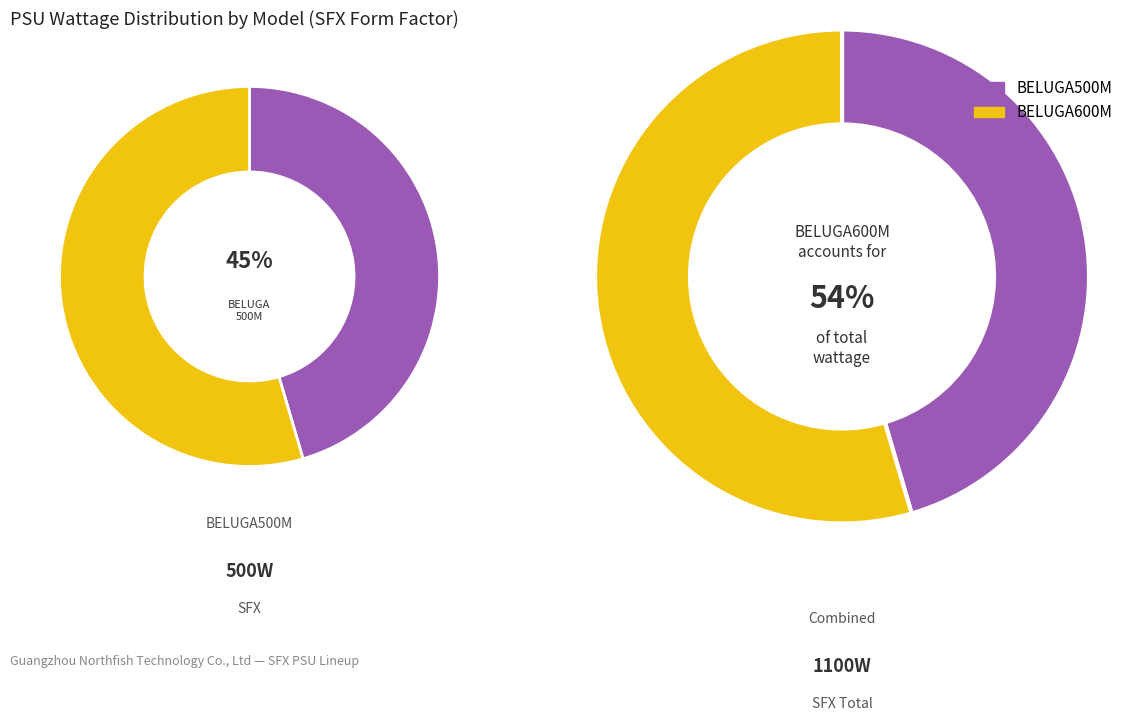

To the nearest percent, what is the difference between the BELUGA500M and BELUGA600M slice percentages?

9%